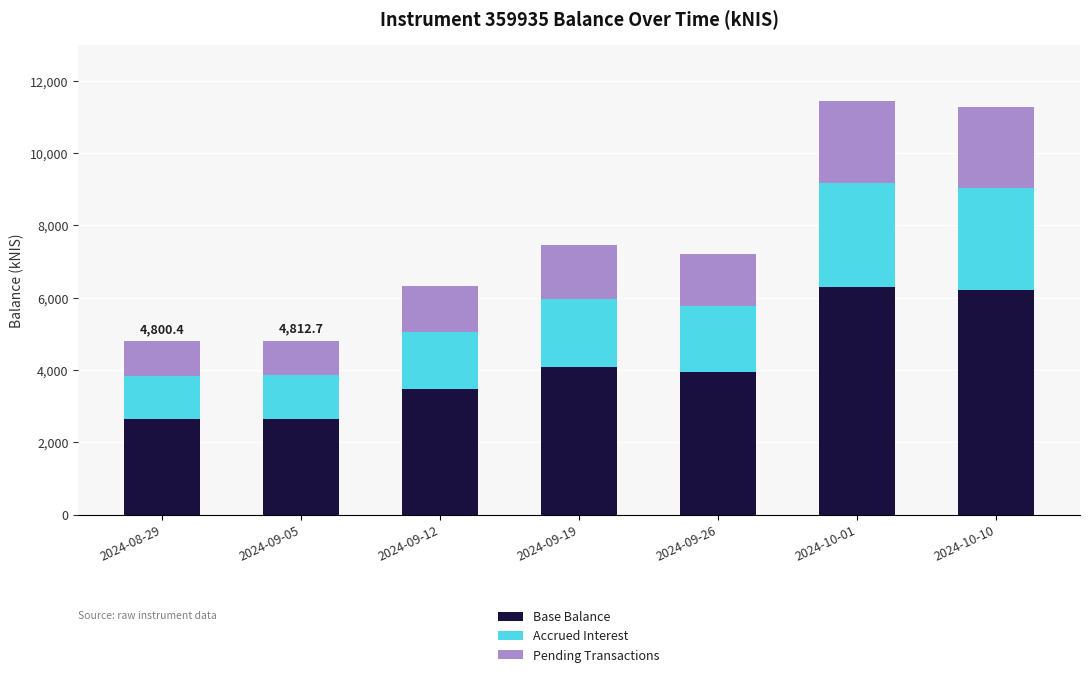

What is the average value of the Base Balance series?

4188.5